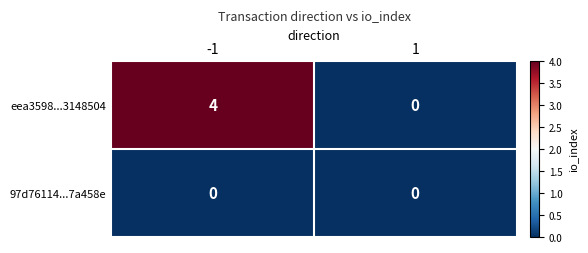

Which series has the largest total across all categories?

eea3598...3148504